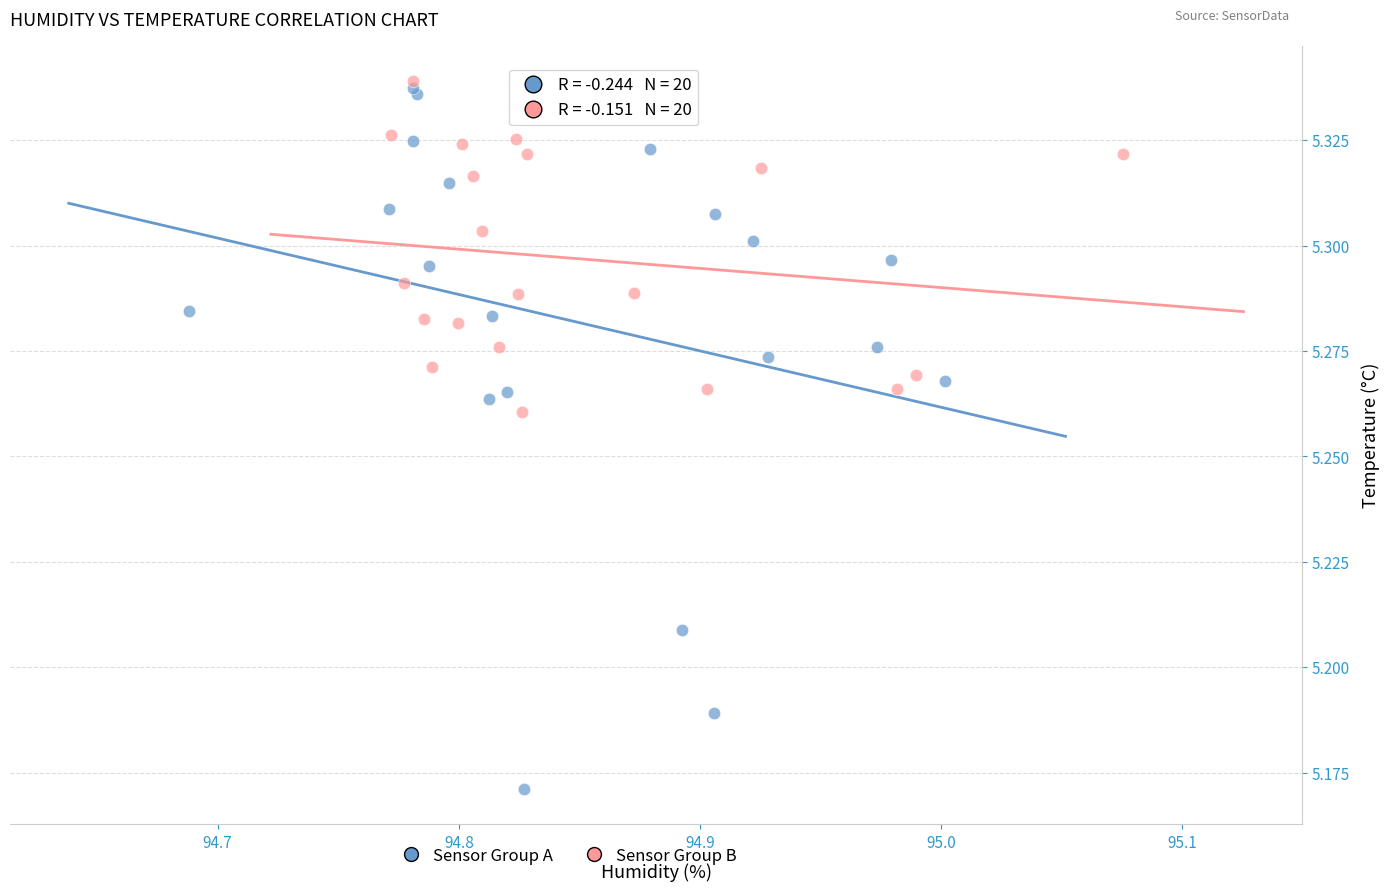

Which series has the largest Y range (max minus min)?

Sensor Group A